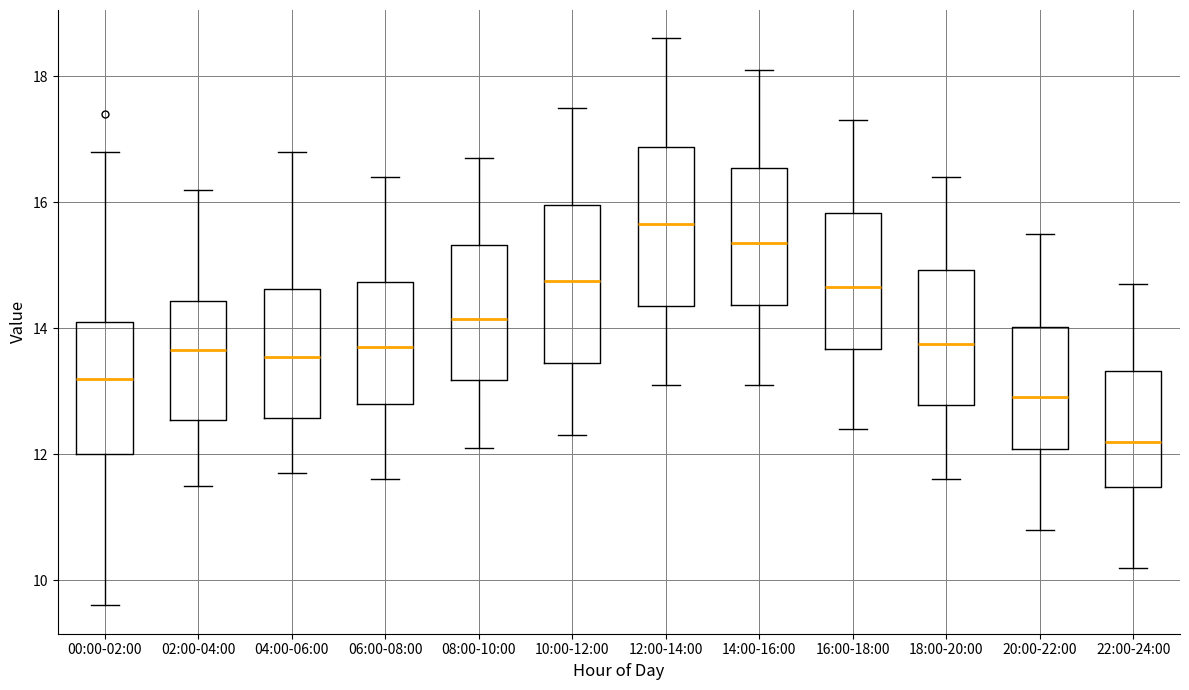

Reading left to right, transcribe this box plot: for each box, give where its median line is, the range the box spans, and where its two whiskers end, as read against the y-axis. The values are not printed on the chart, so give them approximately, as read against the axis.

00:00-02:00: median 13.2, box 12.0 to 14.2, whiskers 9.6 to 16.8
02:00-04:00: median 13.6, box 12.6 to 14.4, whiskers 11.6 to 16.2
04:00-06:00: median 13.6, box 12.6 to 14.6, whiskers 11.8 to 16.8
06:00-08:00: median 13.8, box 12.8 to 14.8, whiskers 11.6 to 16.4
08:00-10:00: median 14.2, box 13.2 to 15.4, whiskers 12.2 to 16.8
10:00-12:00: median 14.8, box 13.4 to 16.0, whiskers 12.4 to 17.6
12:00-14:00: median 15.6, box 14.4 to 16.8, whiskers 13.2 to 18.6
14:00-16:00: median 15.4, box 14.4 to 16.6, whiskers 13.2 to 18.2
16:00-18:00: median 14.6, box 13.6 to 15.8, whiskers 12.4 to 17.4
18:00-20:00: median 13.8, box 12.8 to 15.0, whiskers 11.6 to 16.4
20:00-22:00: median 13.0, box 12.0 to 14.0, whiskers 10.8 to 15.6
22:00-24:00: median 12.2, box 11.4 to 13.4, whiskers 10.2 to 14.8